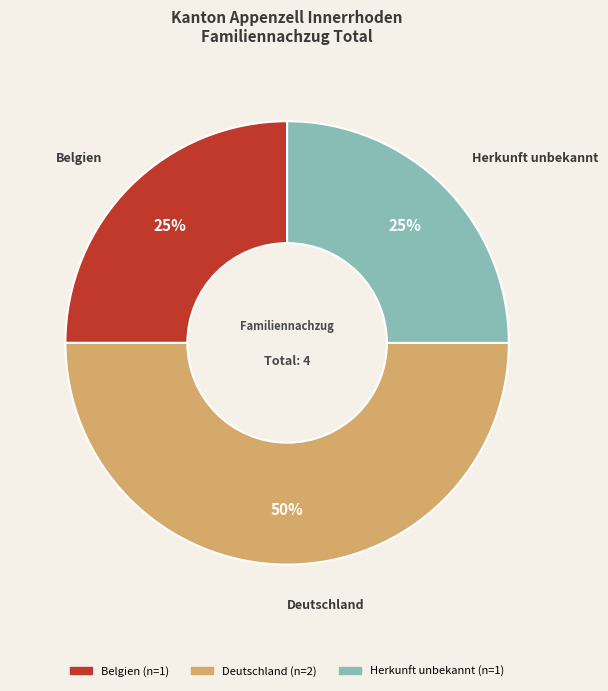

Which slice is the largest?

Deutschland